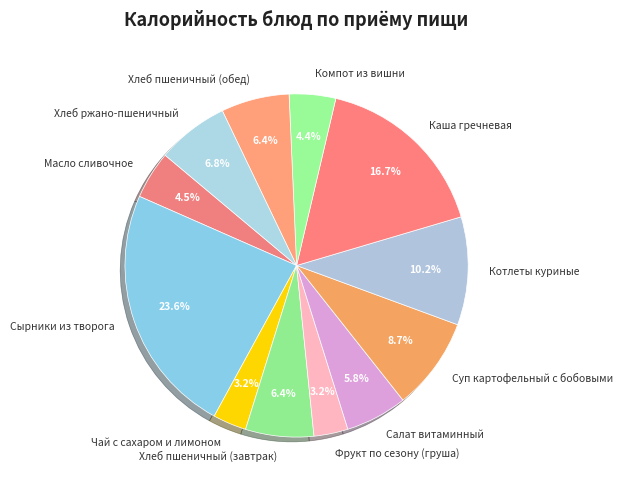

How much of the chart is everything except Хлеб пшеничный (обед)?

93.6%